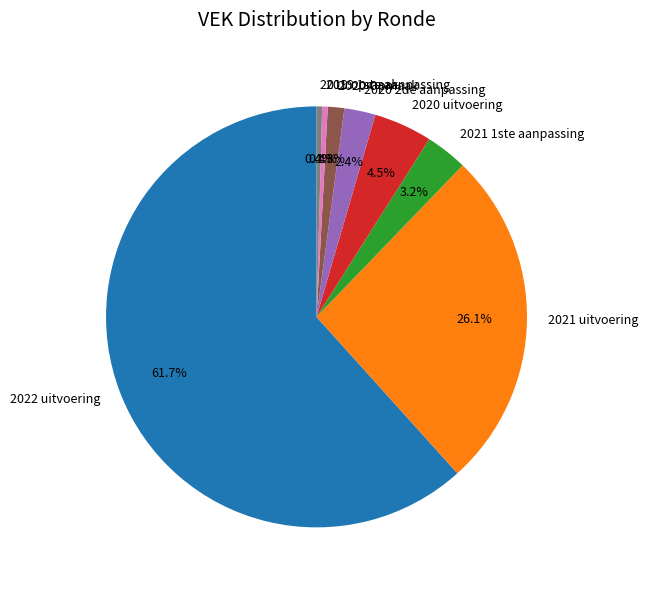

What is the largest slice in the pie chart?

2022 uitvoering